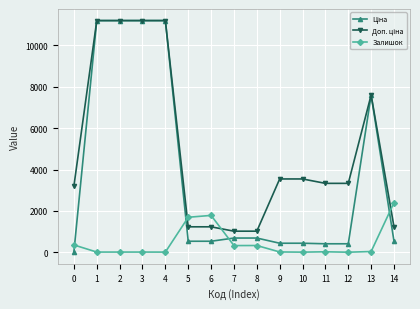

Where is Ціна nearest to the value 5610?

13